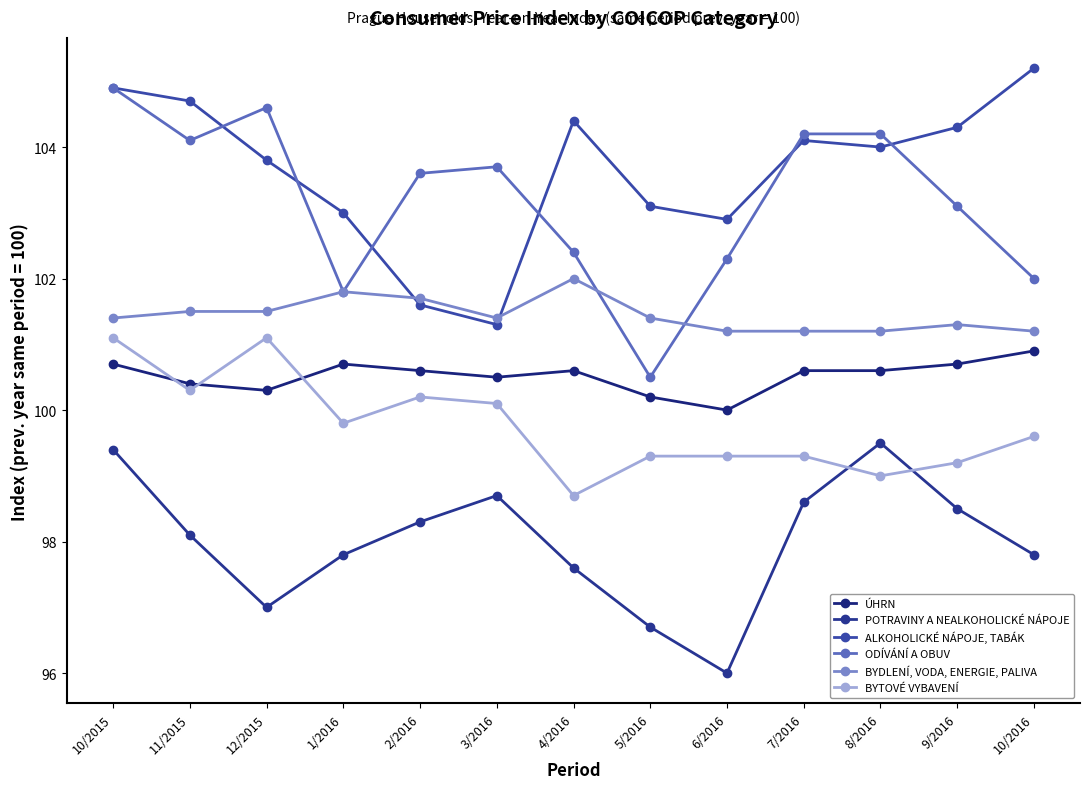

What is the greatest value displayed?

105.2